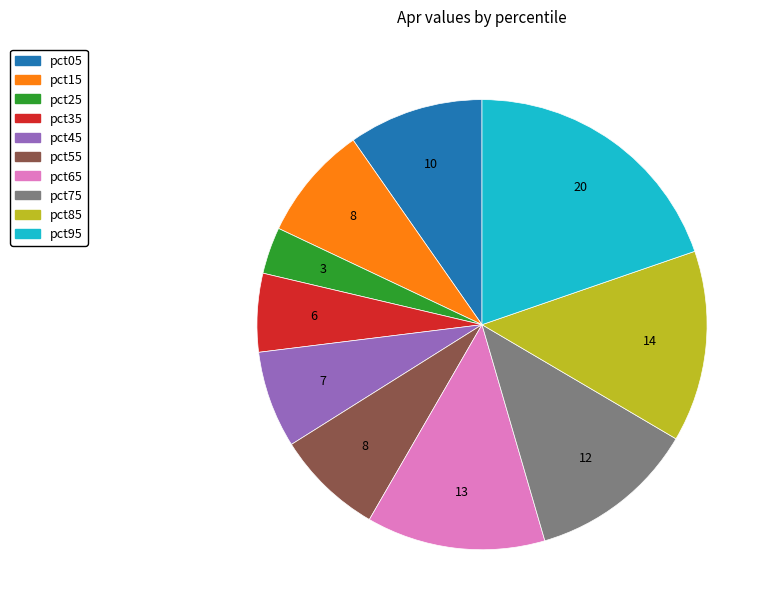

Between pct05 and pct55, which is larger?

pct05